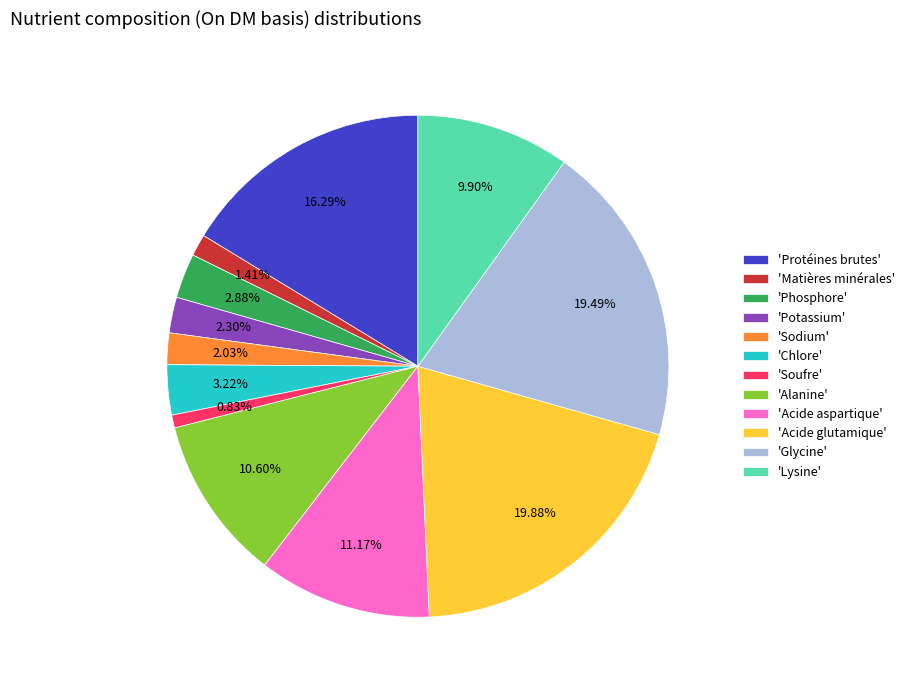

Which has a higher value, 'Acide glutamique' or 'Lysine'?

'Acide glutamique'